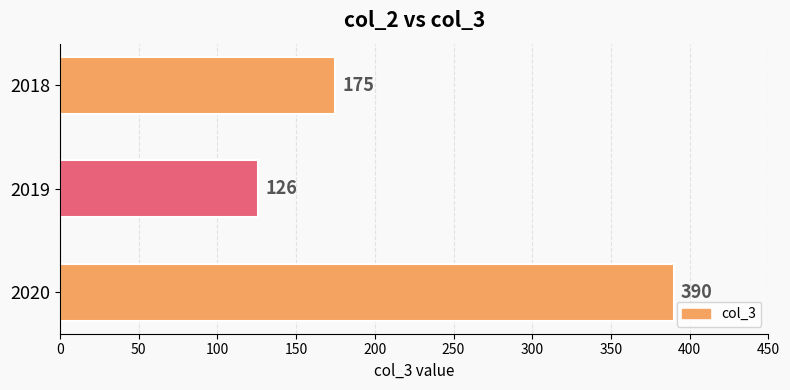

What is the ratio of the value at 2020 to the value at 2018?

2.2